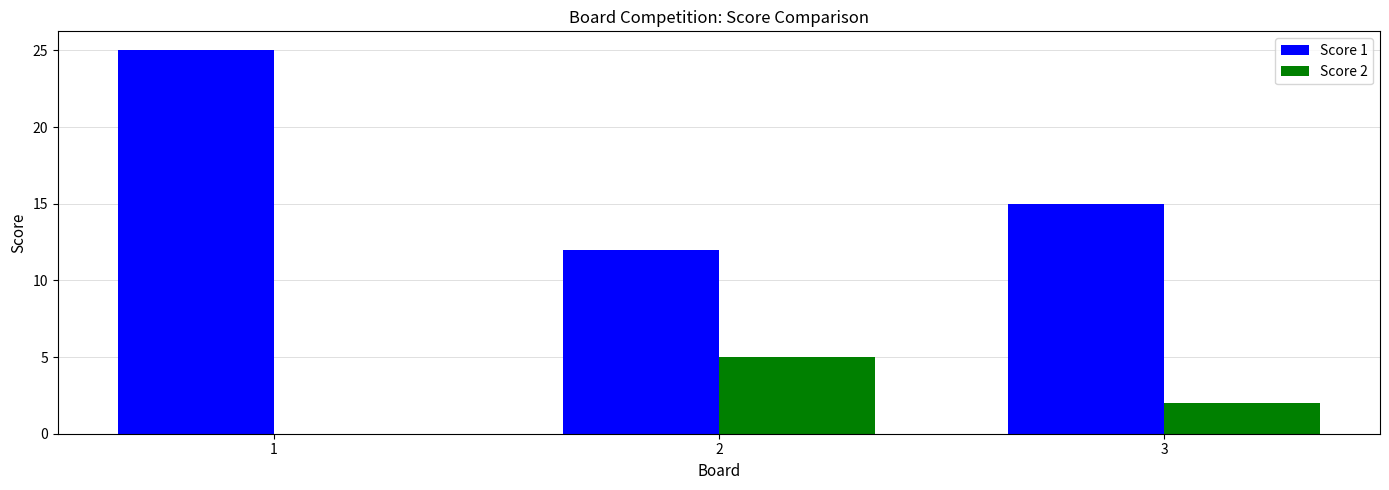

Which series has the largest total across all categories?

Score 1